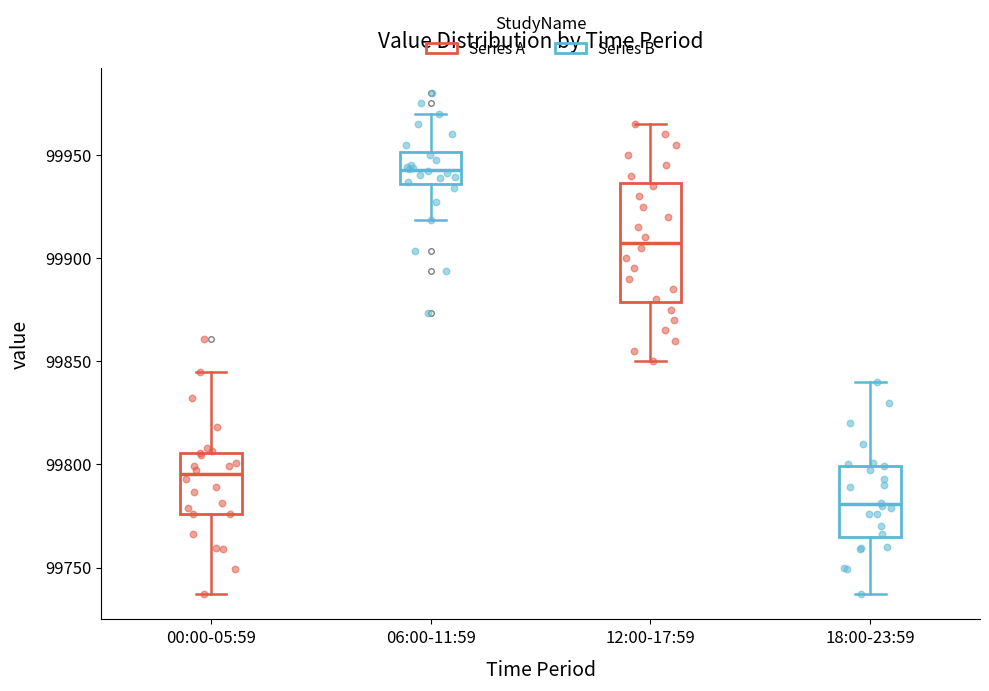

Reading left to right, transcribe this box plot: for each box, give where its median line is, the range the box spans, and where its two whiskers end, as read against the y-axis. The values are not printed on the chart, so give them approximately, as read against the axis.

00:00-05:59: median 99795, box 99775 to 99805, whiskers 99735 to 99845
06:00-11:59: median 99945, box 99935 to 99950, whiskers 99920 to 99970
12:00-17:59: median 99910, box 99880 to 99935, whiskers 99850 to 99965
18:00-23:59: median 99780, box 99765 to 99800, whiskers 99735 to 99840